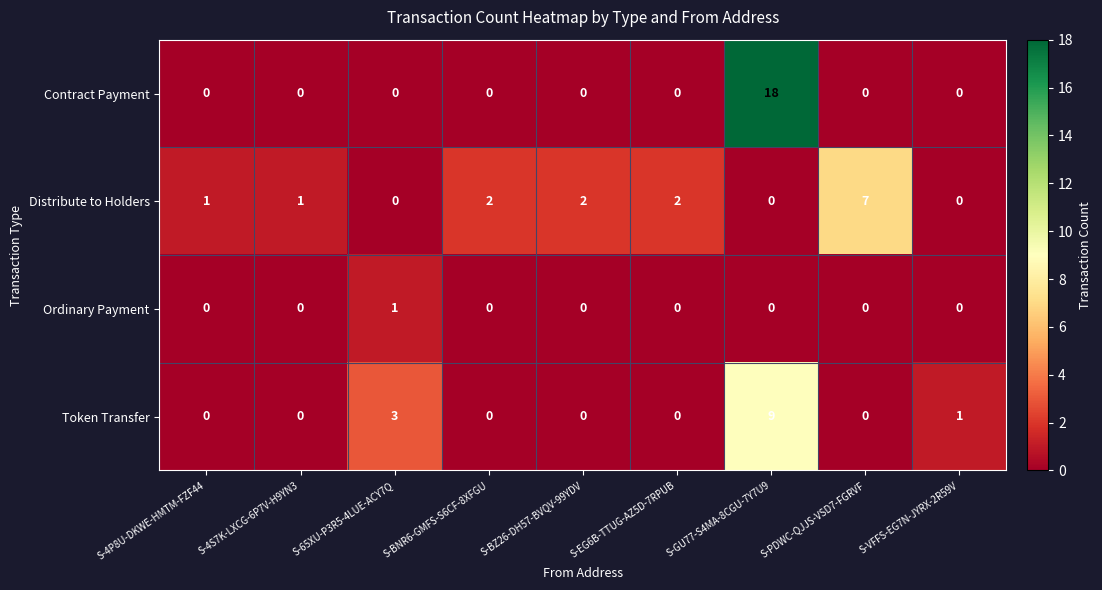

Is it true that Token Transfer equals -4 at S-4P8U-DKWE-HMTM-FZF44?

False